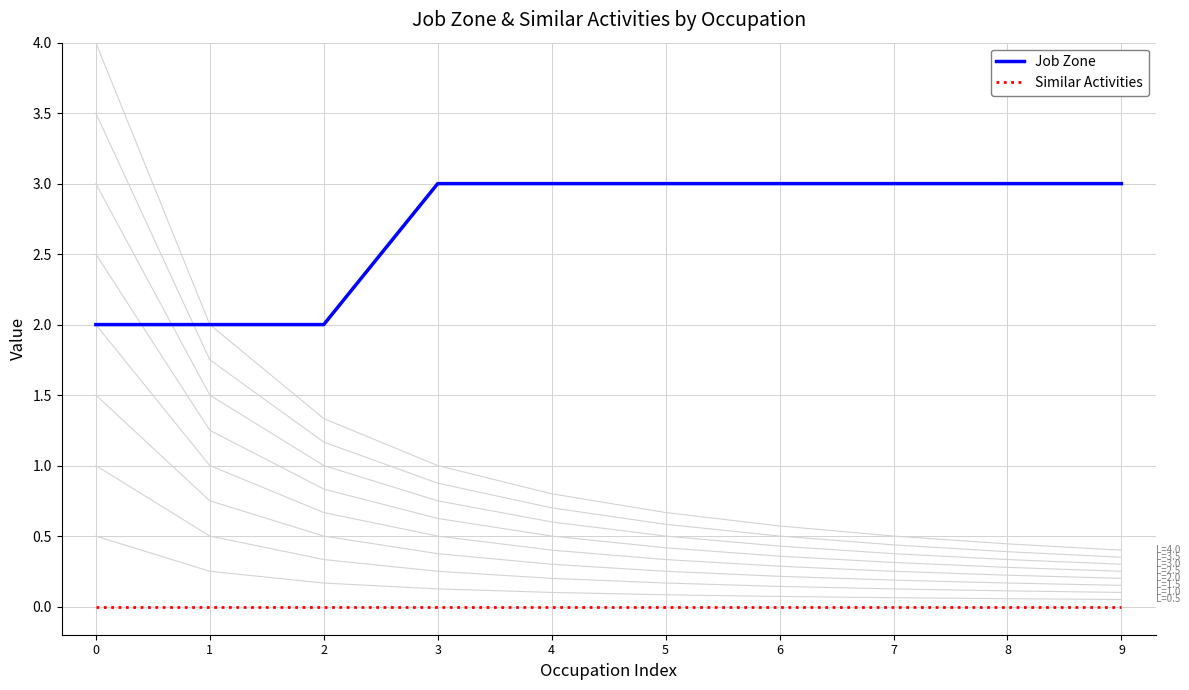

True or false: Similar Activities has a value of 0 at 2.

True